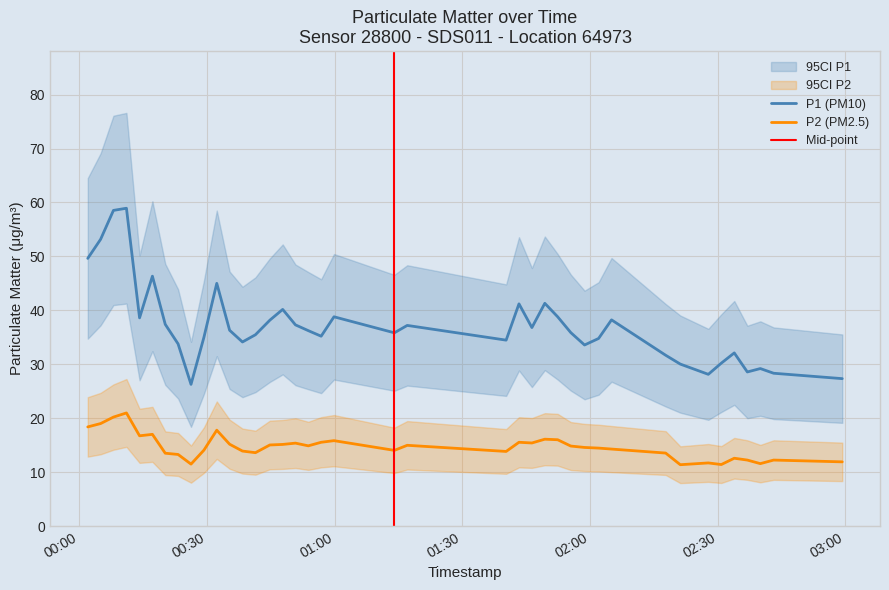

How many values in the P1 series are below 36?

20